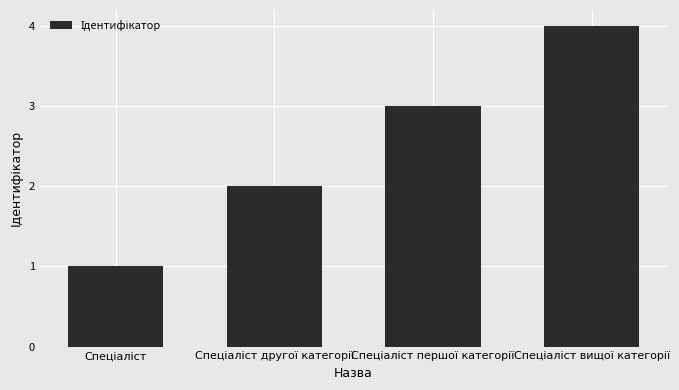

How many categories are shown in the chart?

4